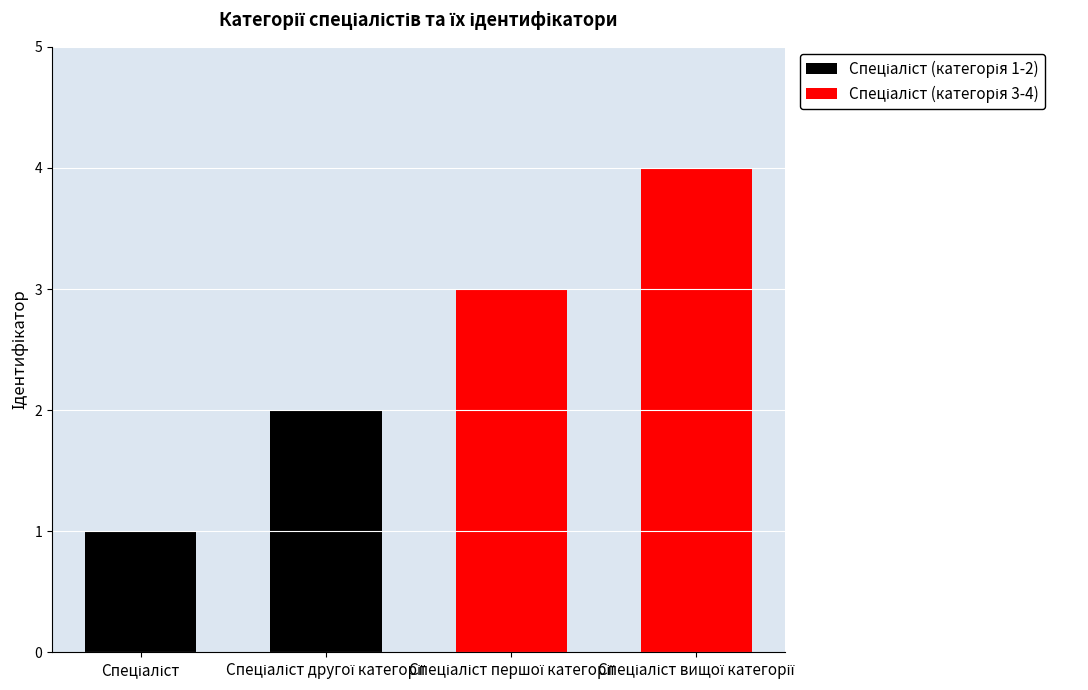

Is it true that Спеціаліст (категорія 3-4) equals 1 at Спеціаліст першої категорії?

False